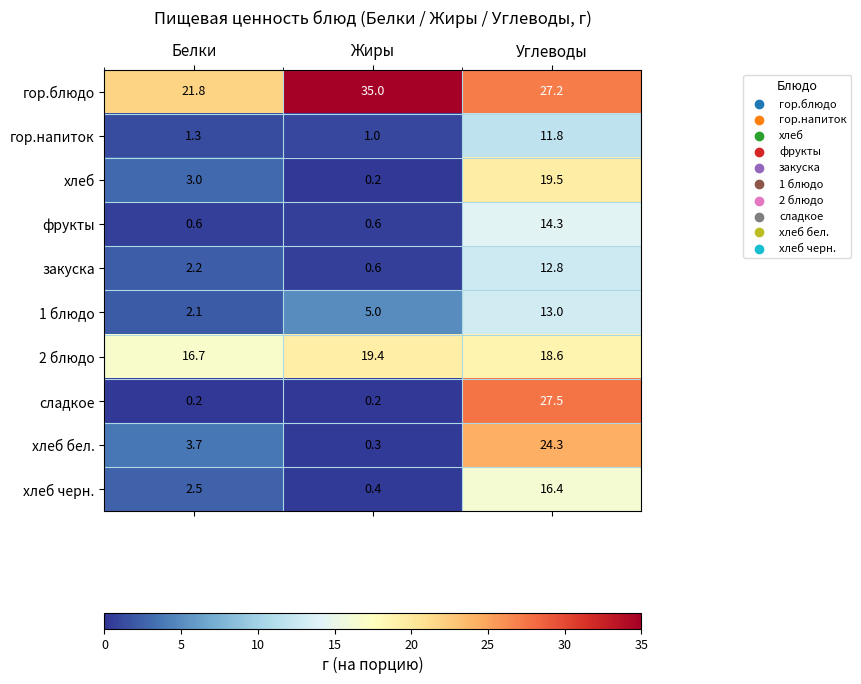

Which series has the largest range (max minus min)?

сладкое